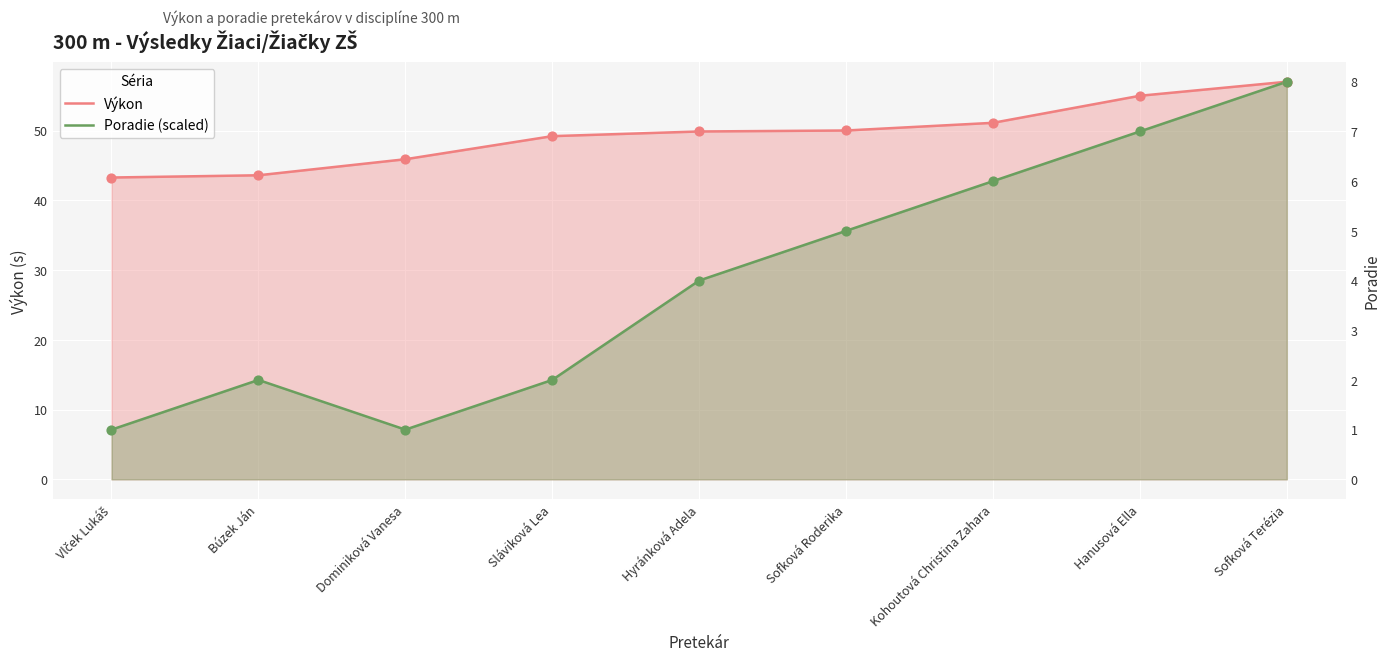

What are all the series names shown in the legend?

Výkon, Poradie (scaled)